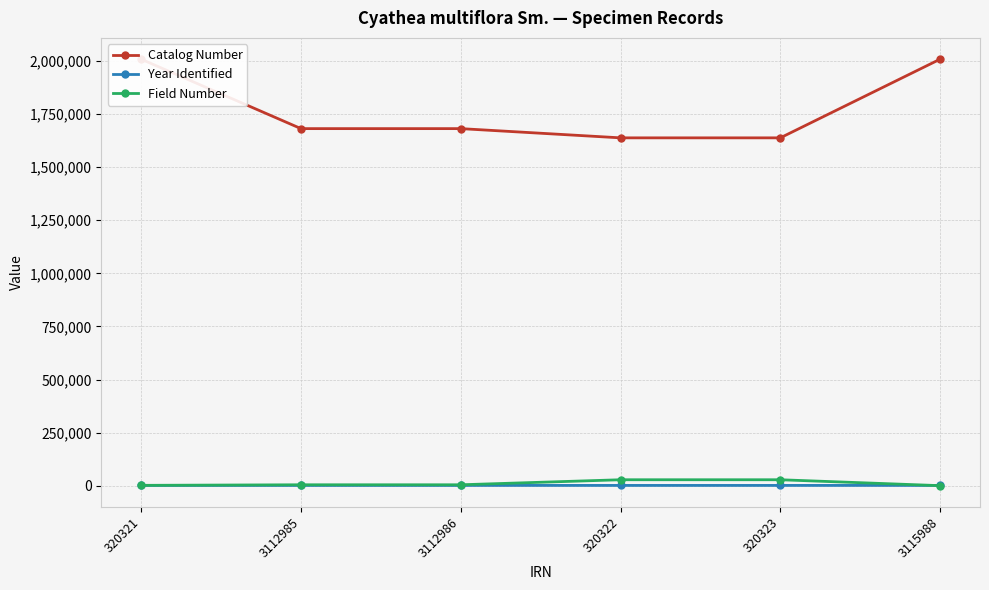

True or false: Field Number has a value of 28658 at 320322.

True